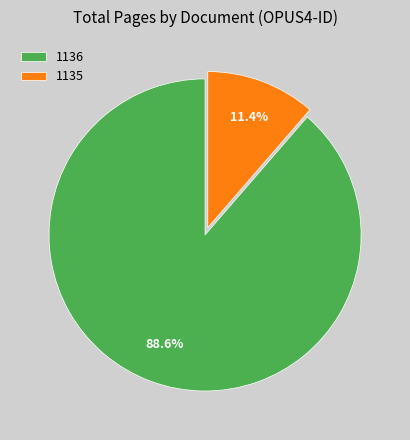

Does 1136 account for over 50% of the chart?

Yes